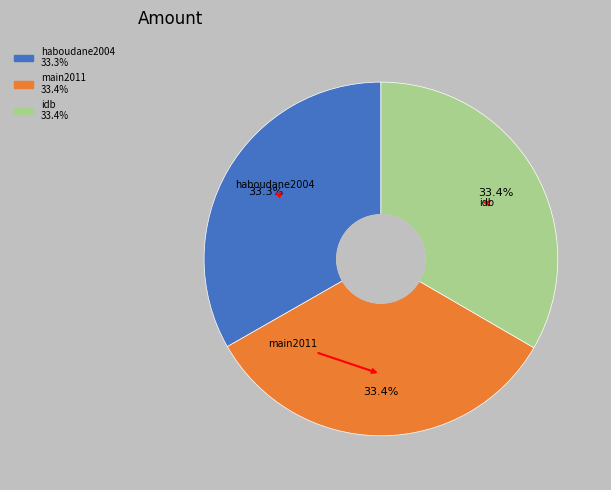

To the nearest percent, what portion does idb represent?

33%